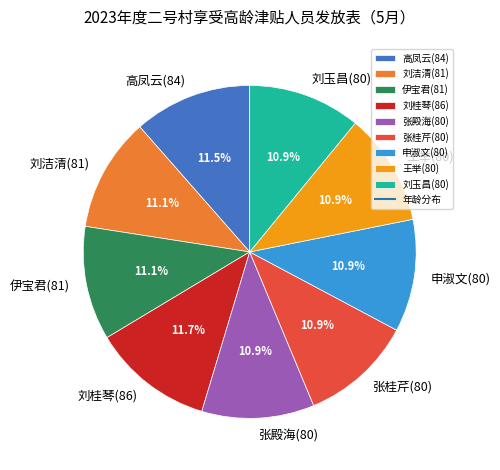

Approximately how many times larger is the value at 刘洁清(81) compared to 王举(80)?

1.0